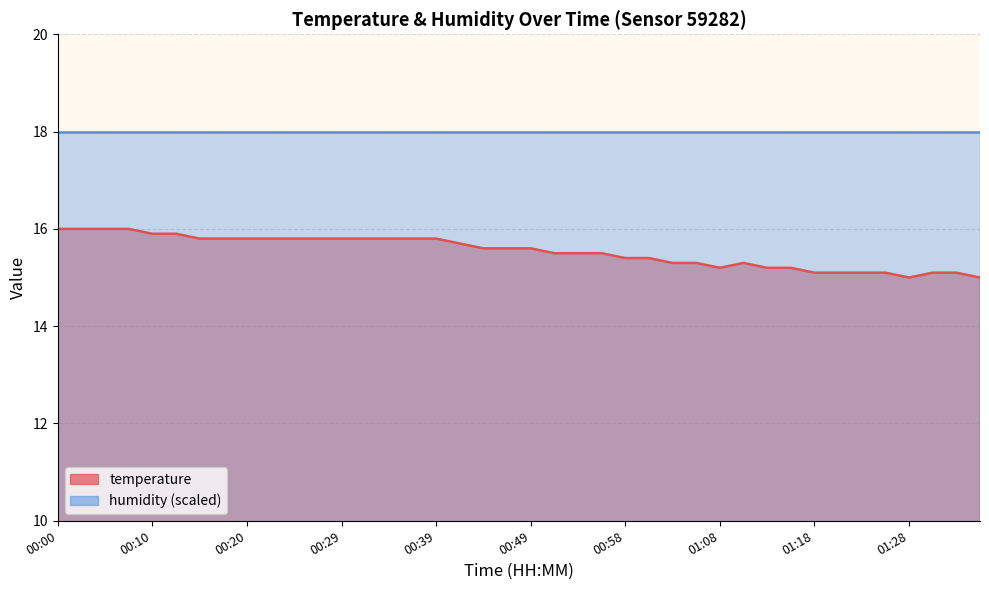

Reading right to left, transcribe all the data shown in this chart.

01:35=15.0	01:32=15.1	01:30=15.1	01:28=15.0	01:25=15.1	01:23=15.1	01:20=15.1	01:18=15.1	01:15=15.2	01:13=15.2	01:11=15.3	01:08=15.2	01:06=15.3	01:03=15.3	01:01=15.4	00:58=15.4	00:56=15.5	00:54=15.5	00:51=15.5	00:49=15.6	00:46=15.6	00:44=15.6	00:41=15.7	00:39=15.8	00:37=15.8	00:34=15.8	00:32=15.8	00:29=15.8	00:27=15.8	00:24=15.8	00:22=15.8	00:20=15.8	00:17=15.8	00:15=15.8	00:12=15.9	00:10=15.9	00:07=16.0	00:05=16.0	00:02=16.0	00:00=16.0